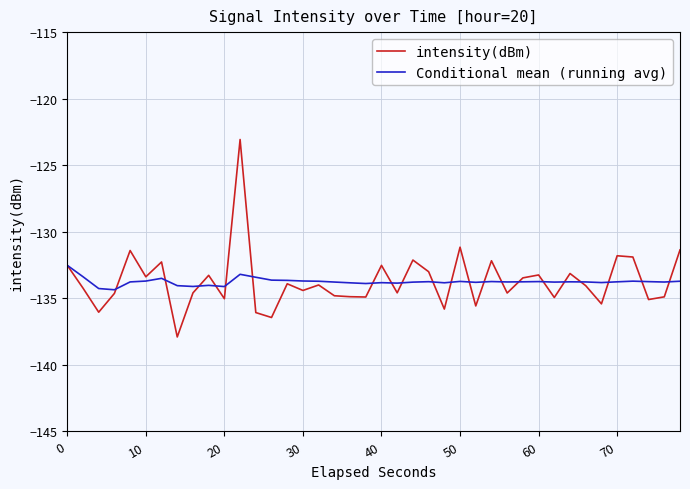

Which series has the largest range (max minus min)?

intensity(dBm)